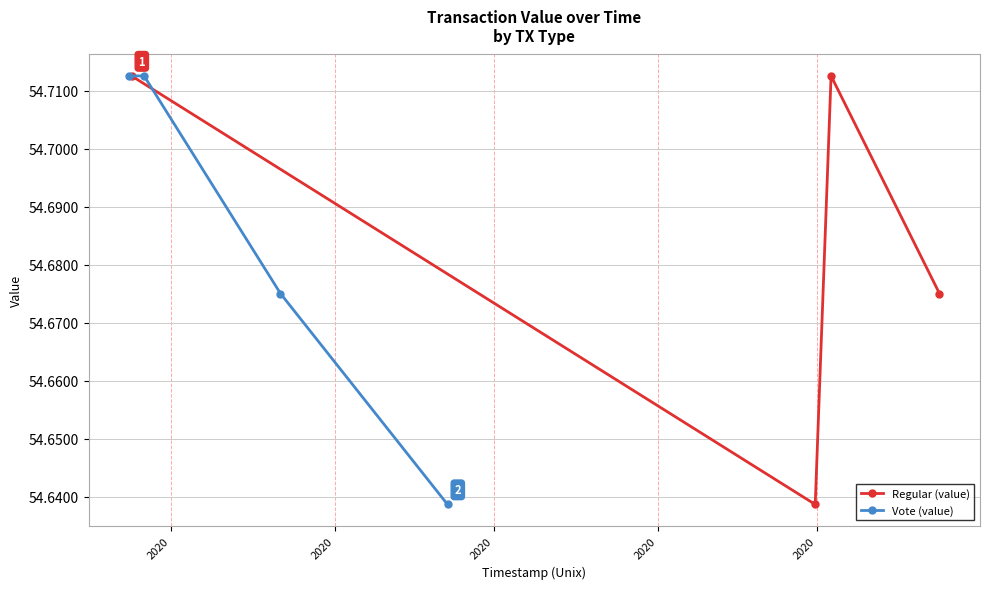

True or false: Regular (value) has more than 1 points higher than both neighbors.

False